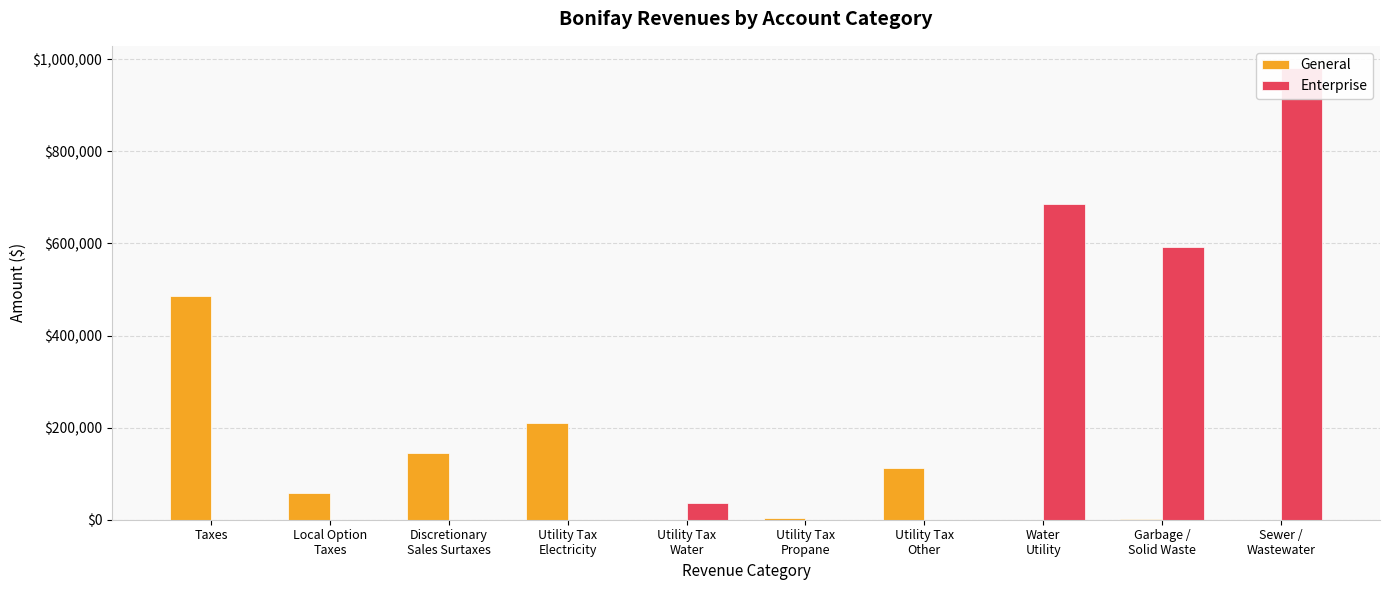

Where is Enterprise nearest to the value 490160?

Garbage /
Solid Waste